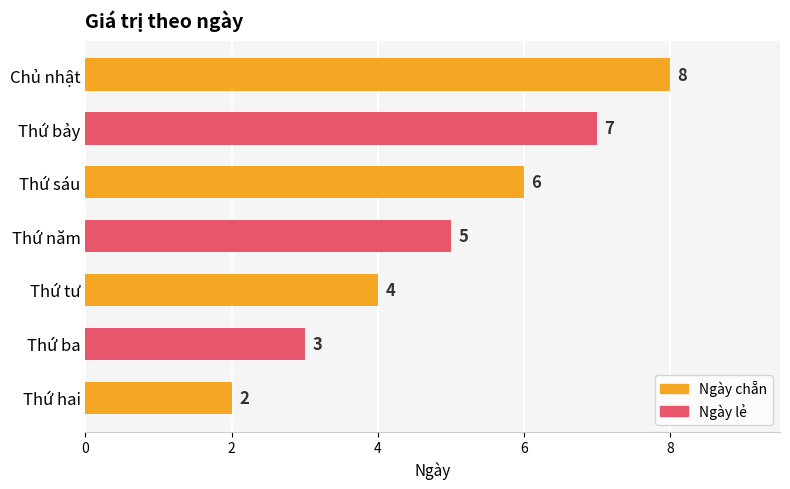

What is the sum of all values?

35